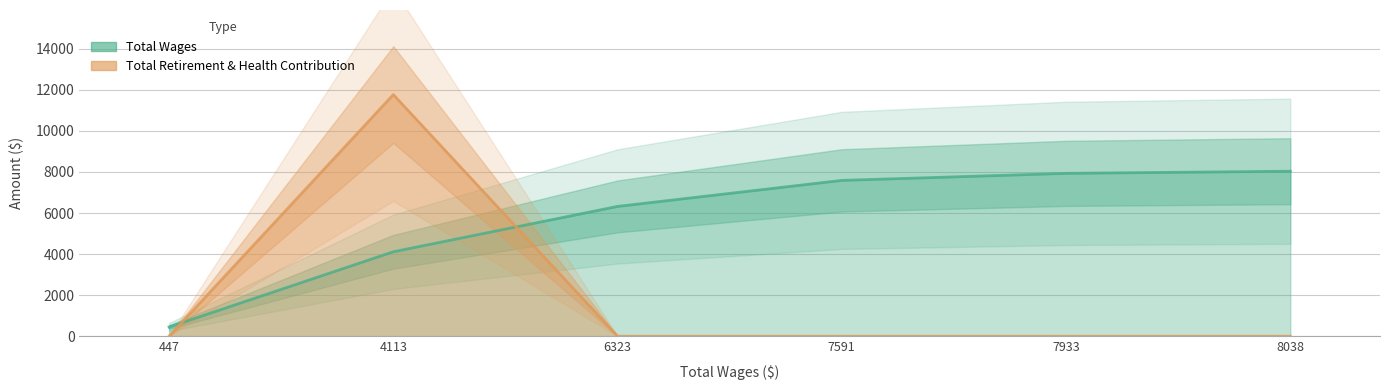

Which series has the widest spread of values?

Total Retirement & Health Contribution